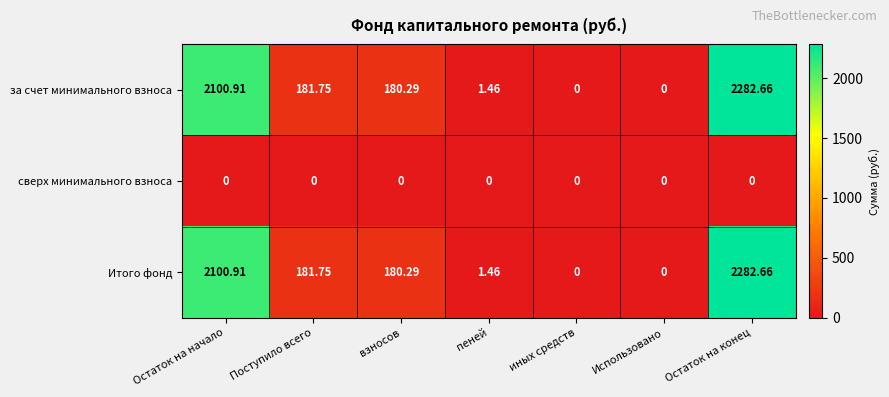

At which category does the chart reach its peak across all series?

Остаток на конец